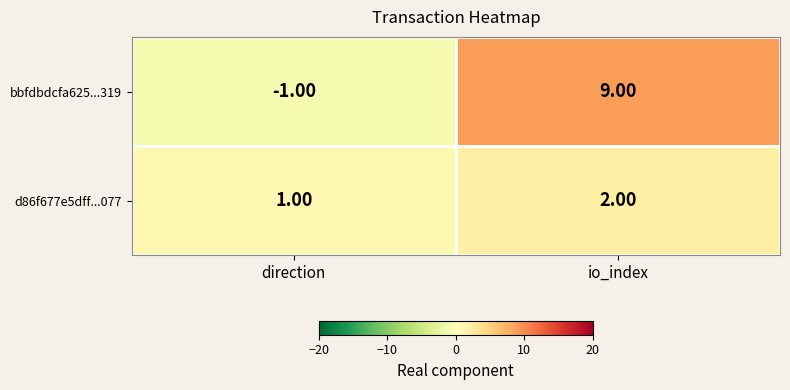

What is the difference between the maximum and minimum values in the bbfdbdcfa625...319 series?

10